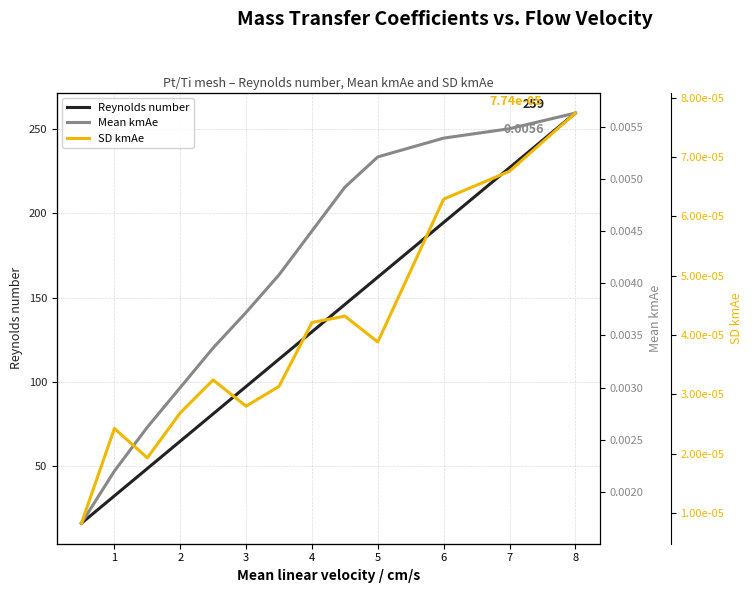

Reading left to right, list all the values displayed in this chart.

Reynolds number: 16.2	32.4	48.6	64.8	81.1	97.3	113.5	129.7	145.9	162.1	194.5	227.0	259.4
Mean kmAe: 0.0	0.0	0.0	0.0	0.0	0.0	0.0	0.0	0.0	0.0	0.0	0.0	0.0
SD kmAe: 0.0	0.0	0.0	0.0	0.0	0.0	0.0	0.0	0.0	0.0	0.0	0.0	0.0